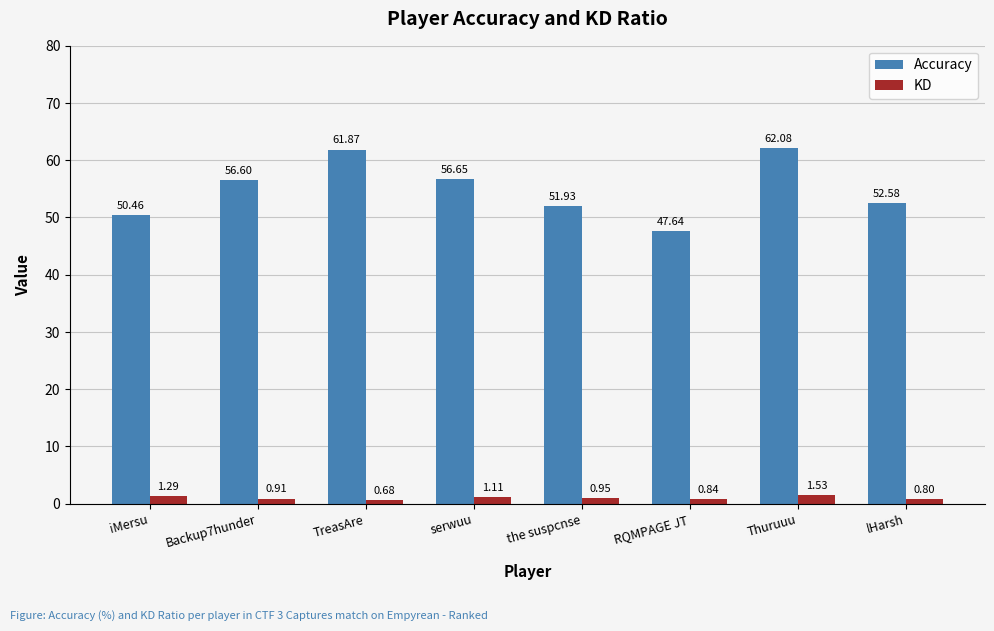

Does the chart contain any negative values?

No